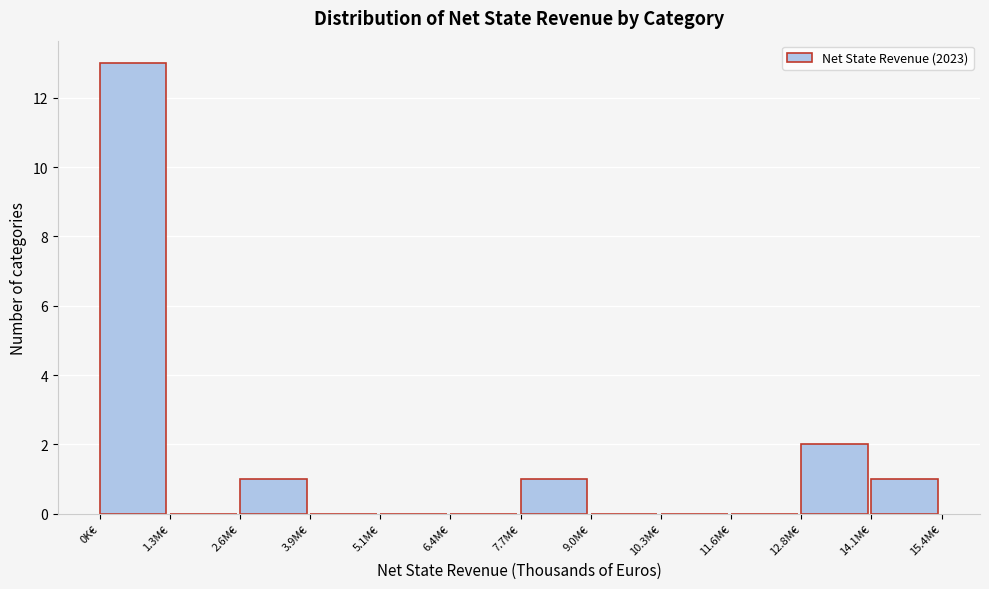

Reading left to right, extract all data points from this chart.

0K€=13	1.3M€=0	2.6M€=1	3.9M€=0	5.1M€=0	6.4M€=0	7.7M€=1	9.0M€=0	10.3M€=0	11.6M€=0	12.8M€=2	14.1M€=1